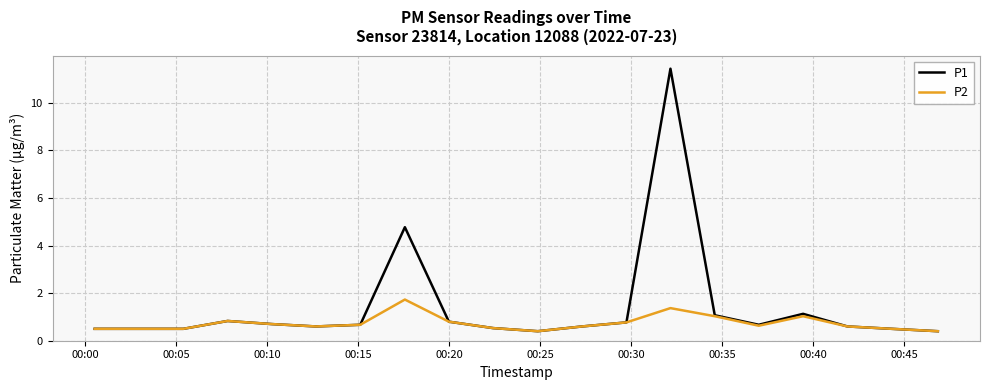

What is the highest value of the P1 series?

11.4